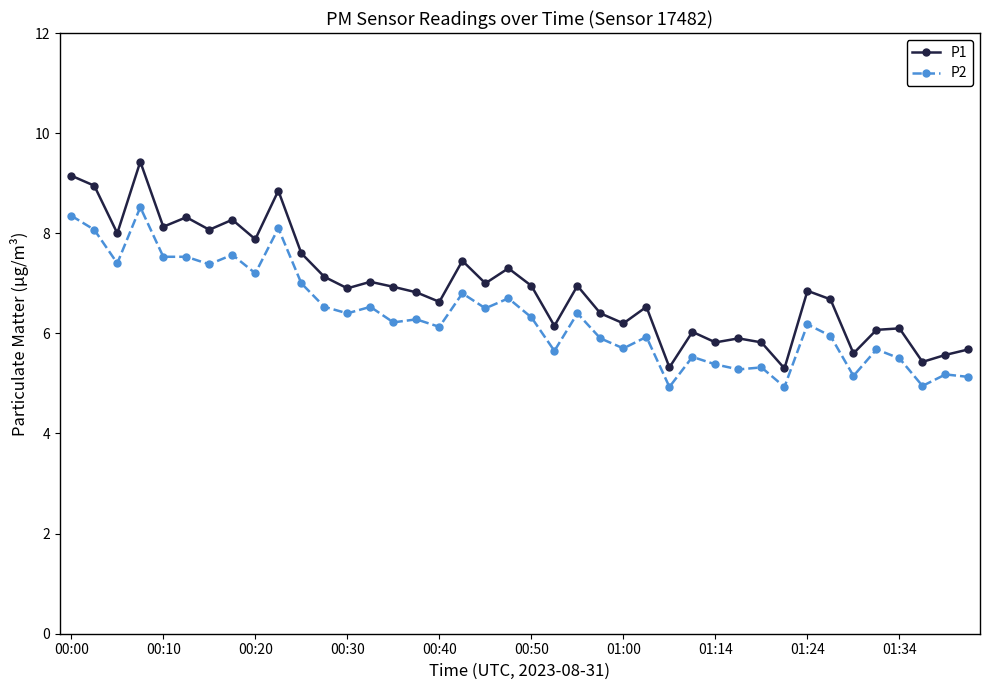

What is the difference between the maximum and second lowest values in the P2 series?

3.6